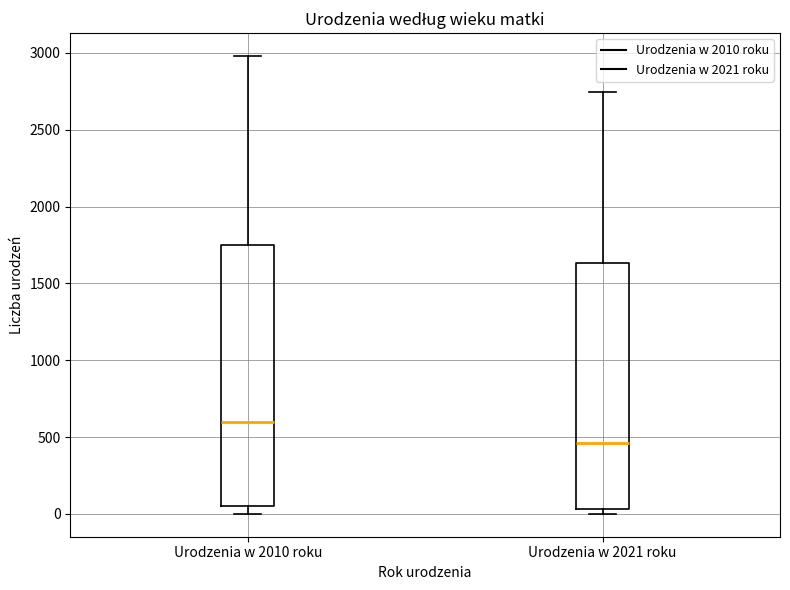

Reading left to right, transcribe this box plot: for each box, give where its median line is, the range the box spans, and where its two whiskers end, as read against the y-axis. The values are not printed on the chart, so give them approximately, as read against the axis.

Urodzenia w 2010 roku: median 600, box 50 to 1750, whiskers 0 to 3000
Urodzenia w 2021 roku: median 450, box 50 to 1650, whiskers 0 to 2750